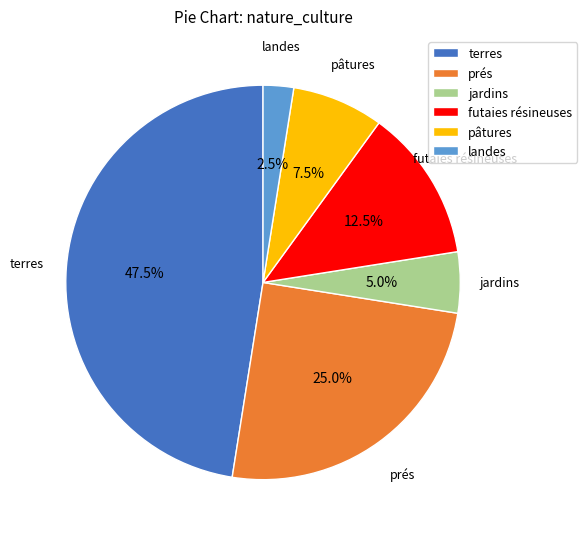

What percentage do terres and prés together represent?

72.5%